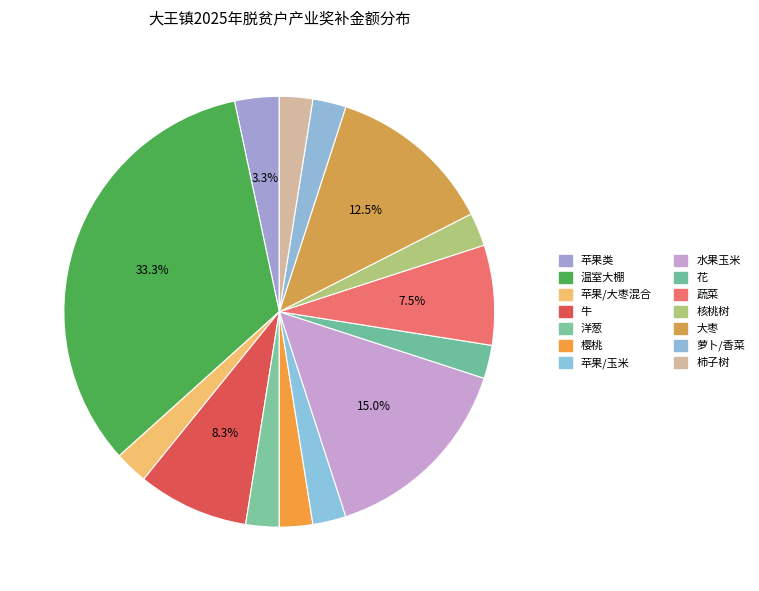

How many segments does this pie chart have?

14